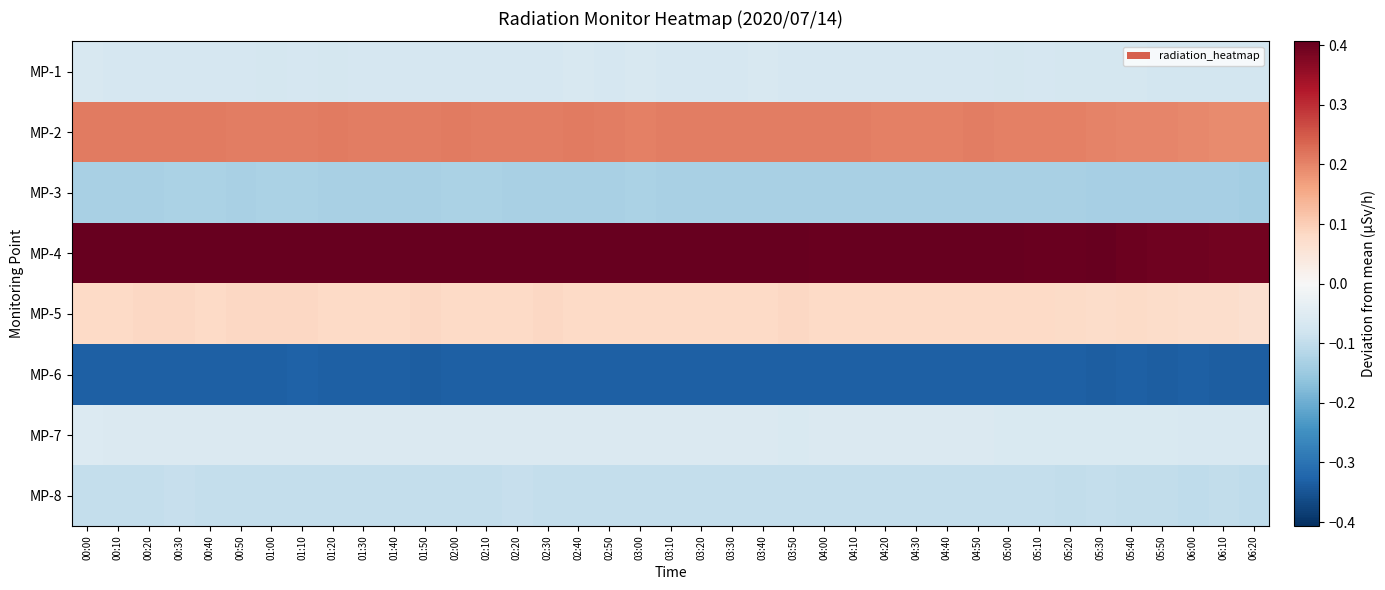

How many series are shown in this chart?

8